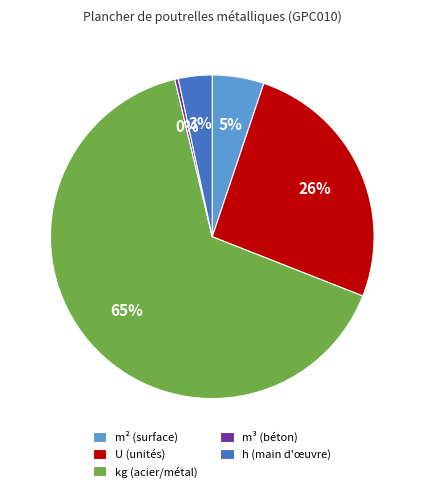

Rank the categories by value from lowest to highest.

m³ (béton), h (main d'œuvre), m² (surface), U (unités), kg (acier/métal)